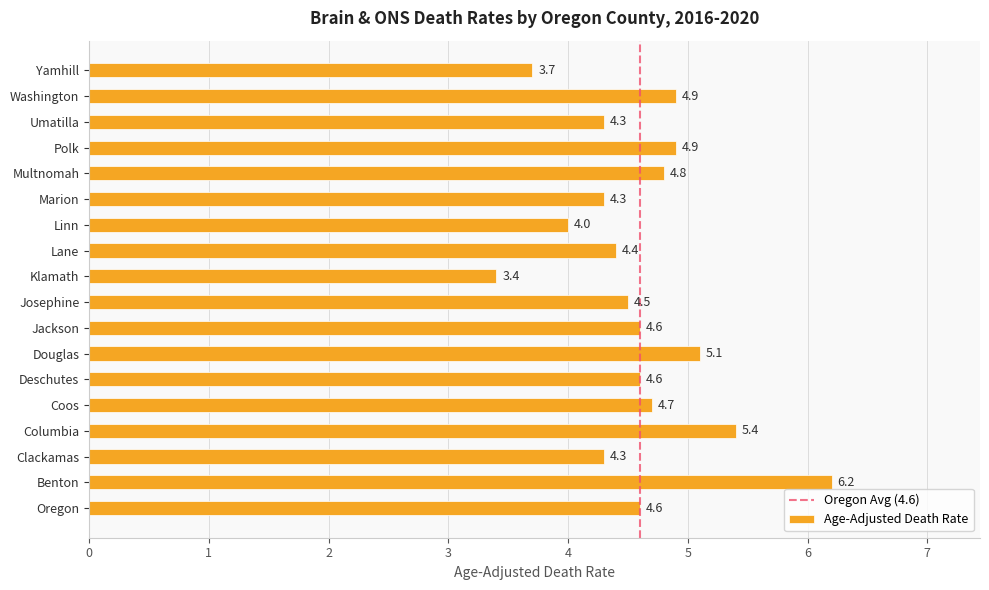

At which category does the chart reach its minimum across all series?

Klamath